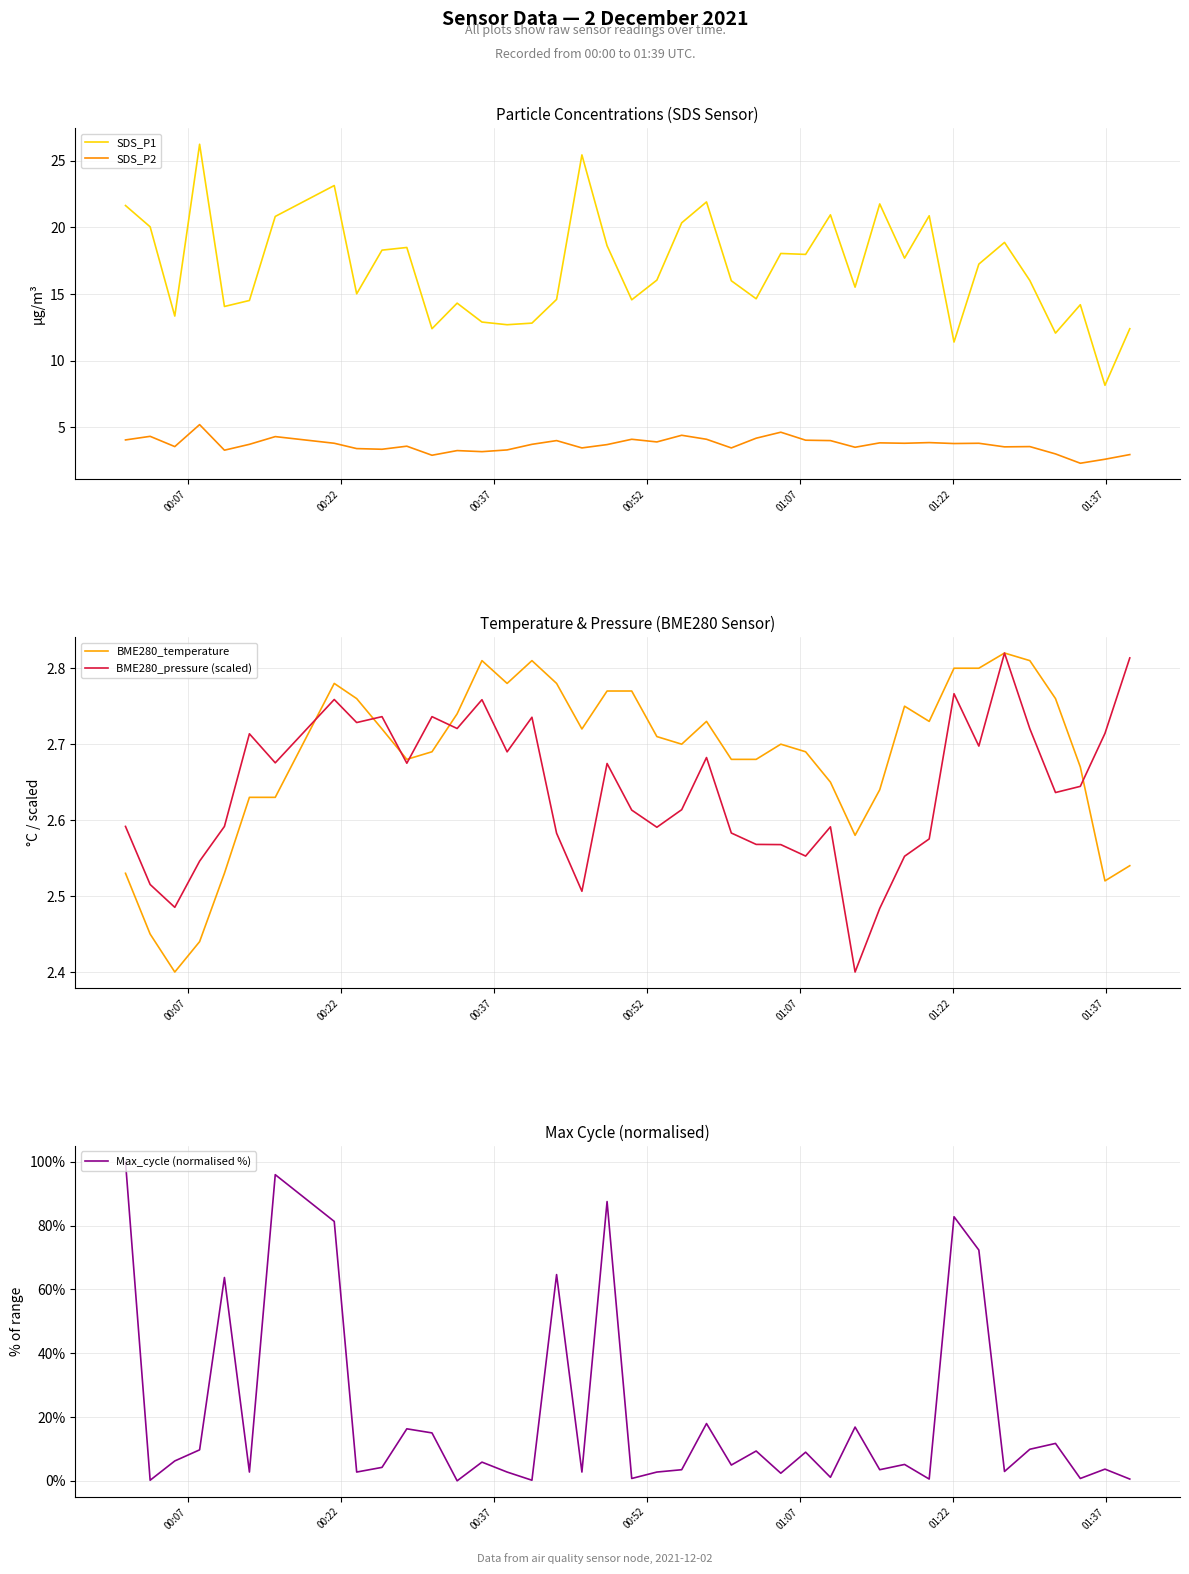

In BME280_temperature, how many points are higher than both neighbors (excluding endpoints)?

7